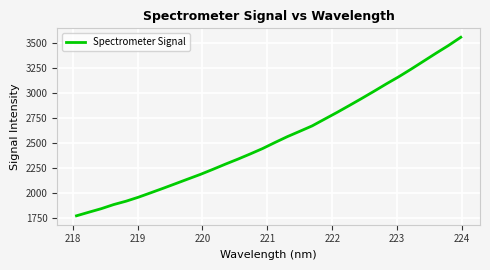

Does the chart display data point markers on the line(s)?

No